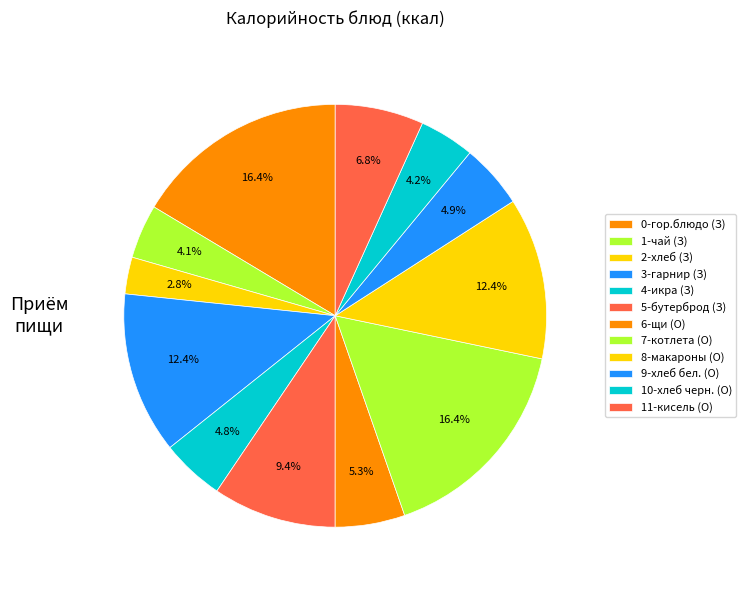

How many segments does this pie chart have?

12